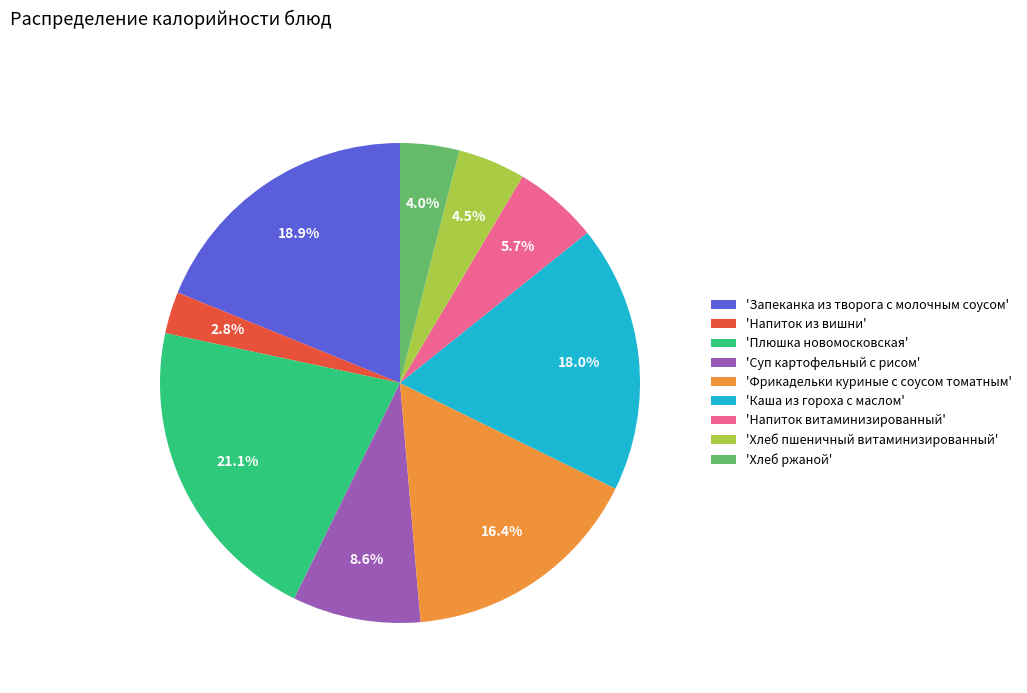

Is there a majority slice in this chart?

No